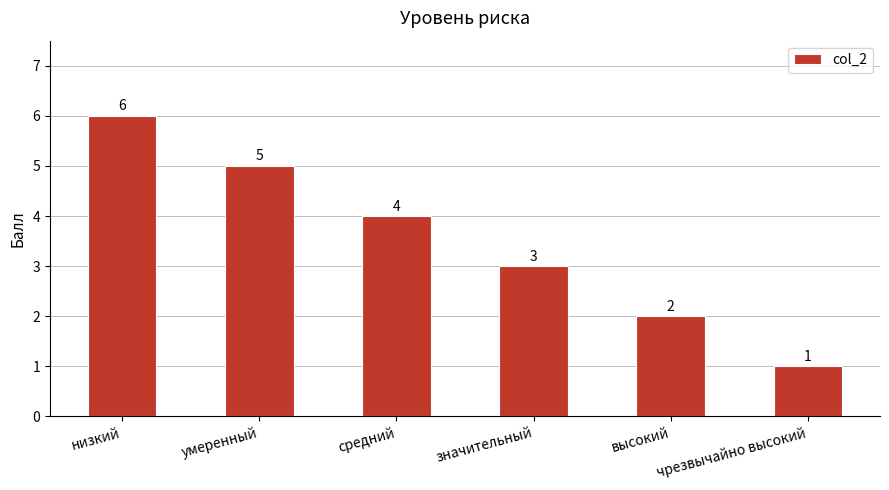

Which label corresponds to the largest value in the chart?

низкий